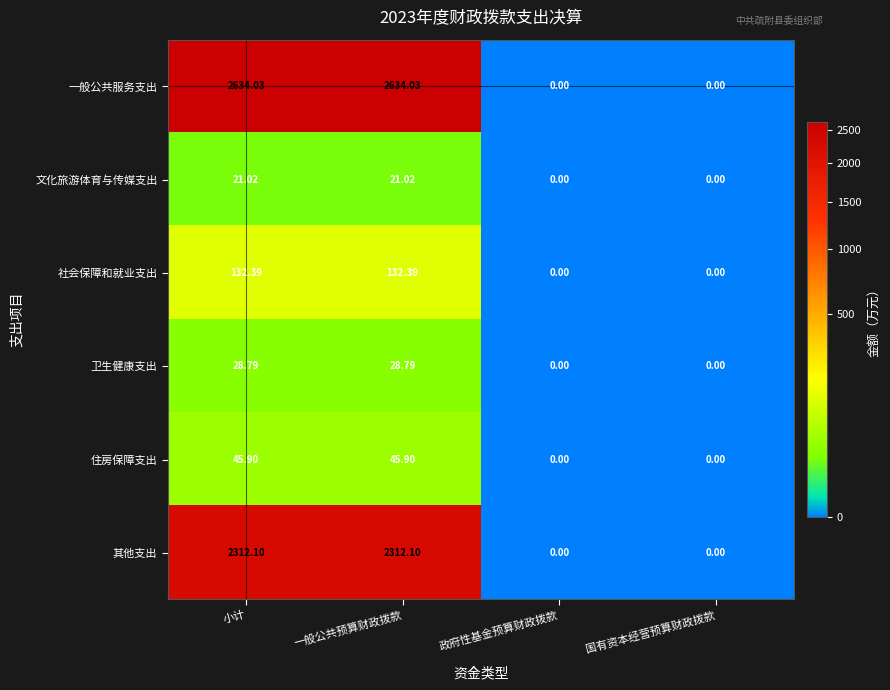

Is the value of 文化旅游体育与传媒支出 at 国有资本经营预算财政拨款 greater than the value of 社会保障和就业支出 at 小计?

No